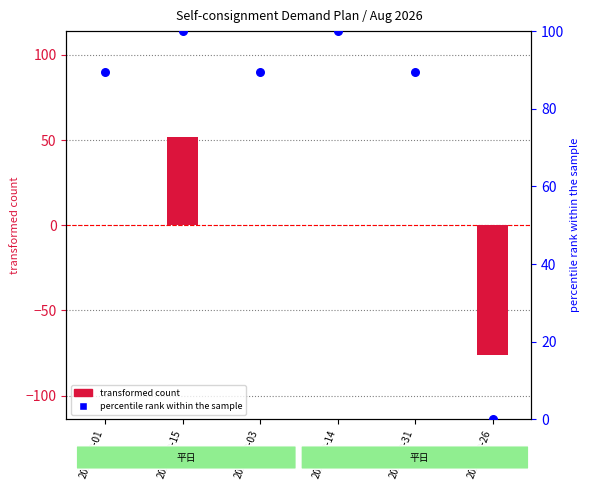

Which series has the largest total across all categories?

percentile rank within the sample